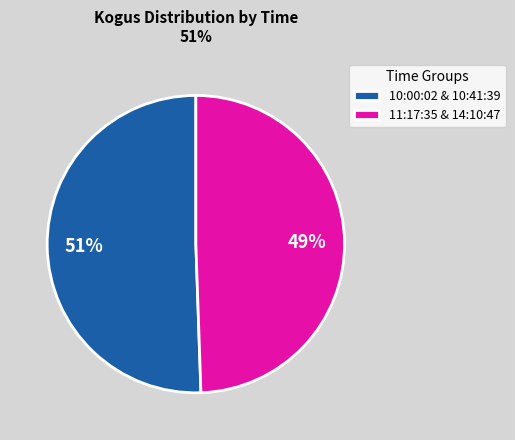

To the nearest percent, what percentage of the pie is 10:00:02 & 10:41:39?

51%